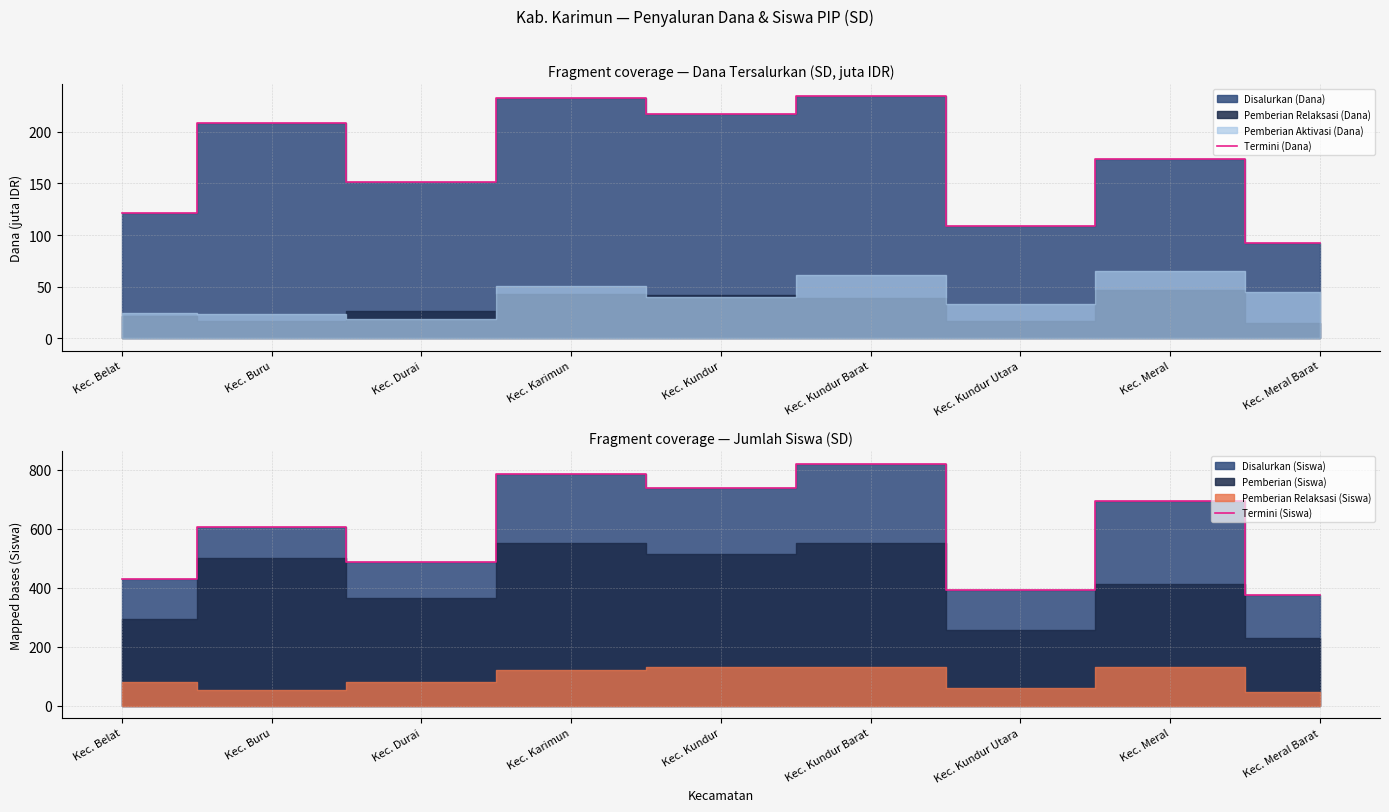

Does the chart display data point markers on the line(s)?

No